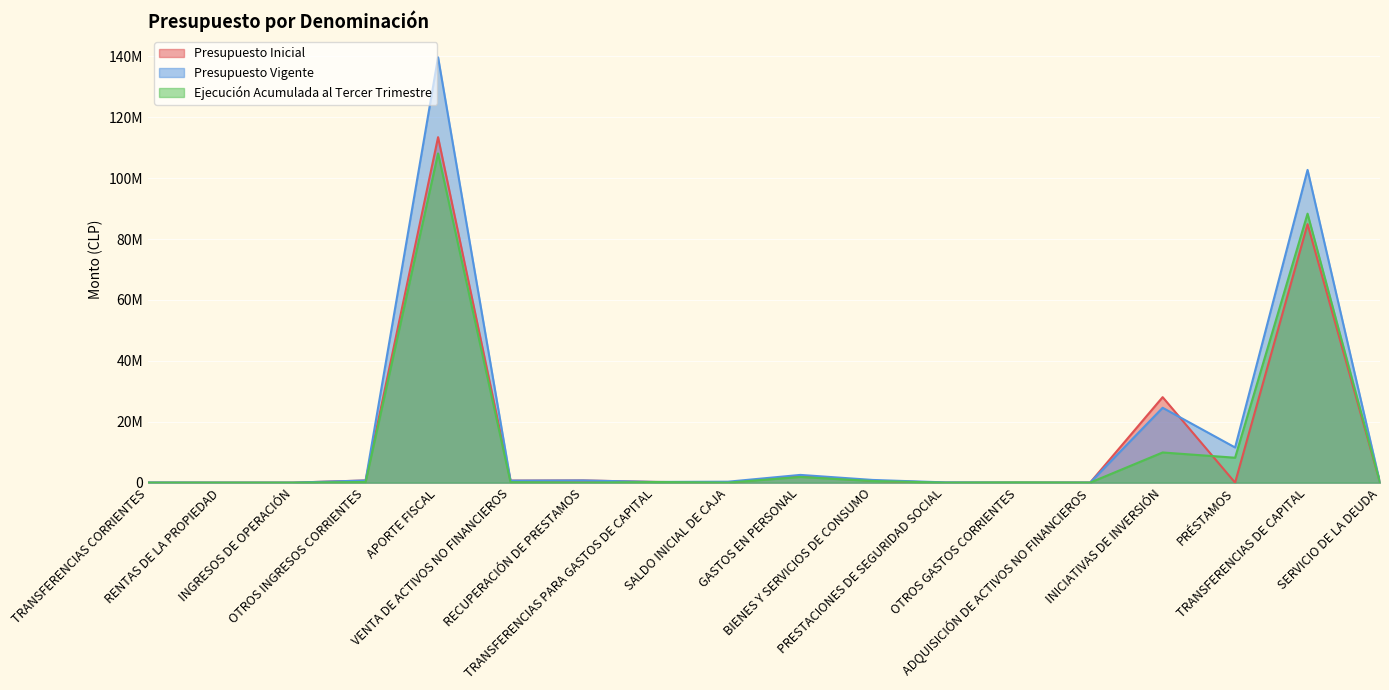

Reading left to right, list all the values displayed in this chart.

Presupuesto Inicial: 0	79	21	710574	113471341	654691	716840	228518	23000	2206435	592508	0	10	24650	28078883	0	84901921	657
Presupuesto Vigente: 41025	79	21	710574	139708028	654691	716840	228518	307814	2535644	880046	76280	10	24650	24586738	11546970	102716595	657
Ejecución Acumulada al Tercer Trimestre: 0	0	0	213632	108129094	149114	0	204562	0	1858847	518462	0	83099	7990	9906296	8181316	88340819	0